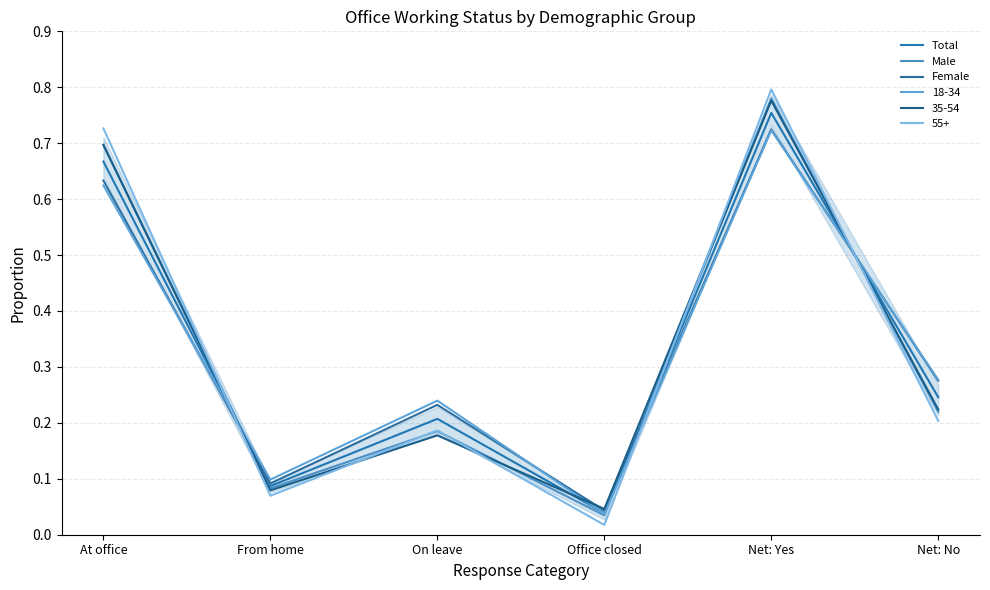

True or false: Male and Female cross at least once.

True